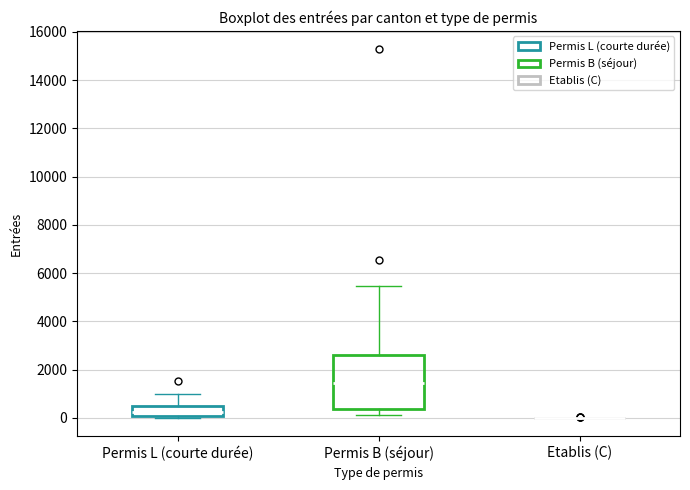

Reading left to right, read every box against the y-axis: the position of its median line, the range the box covers, and the ends of its whiskers. The values are not printed on the chart, so give them approximately, as read against the axis.

Permis L (courte durée): median 200, box 0 to 400, whiskers 0 to 1000
Permis B (séjour): median 1400, box 400 to 2600, whiskers 200 to 5400
Etablis (C): box collapsed to a line at 0, whiskers 0 to 0